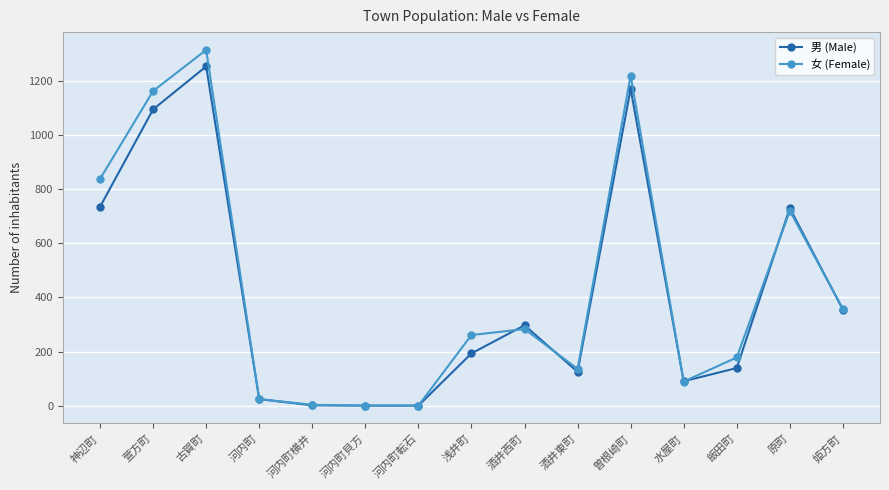

True or false: 女 (Female) has a value of 261 at 浅井町.

True